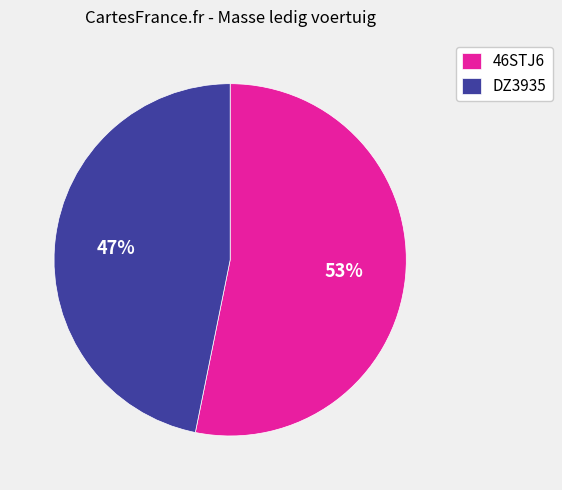

What is the smallest slice in the pie chart?

DZ3935